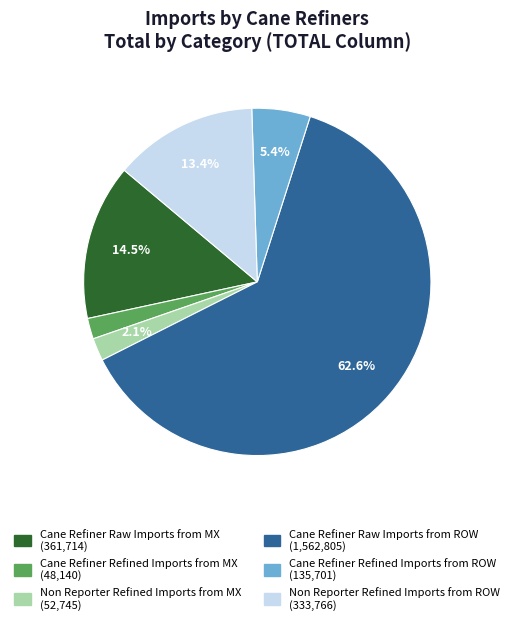

How many segments does this pie chart have?

6